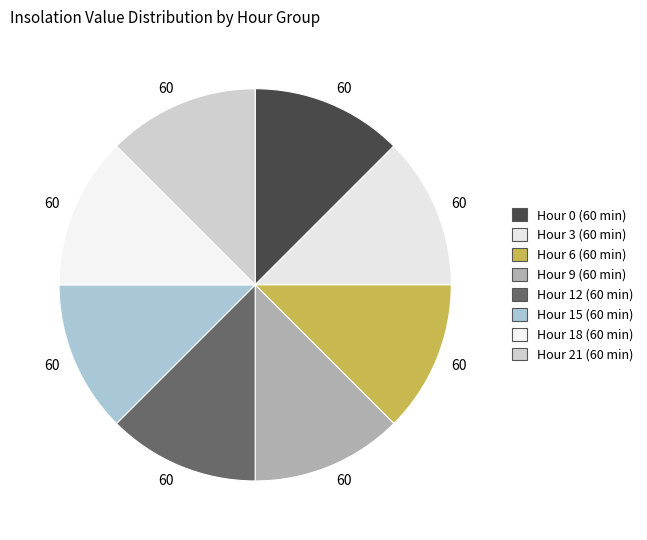

How many segments does this pie chart have?

8